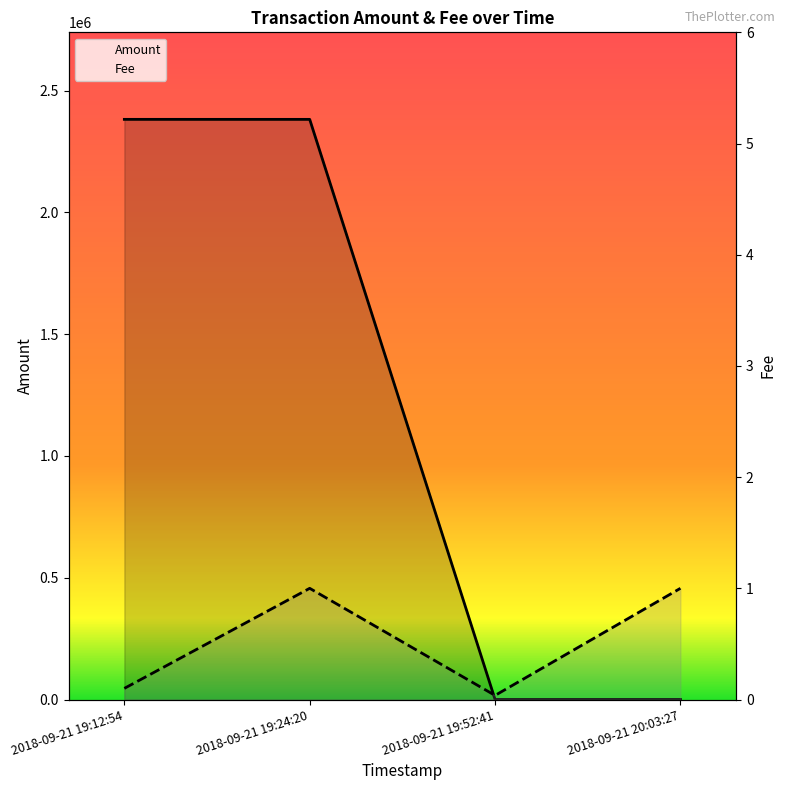

Reading left to right, transcribe all the data shown in this chart.

Amount: 2382028.0	2381980.3	150.0	199.0
Fee: 0.1	1.0	0.0	1.0